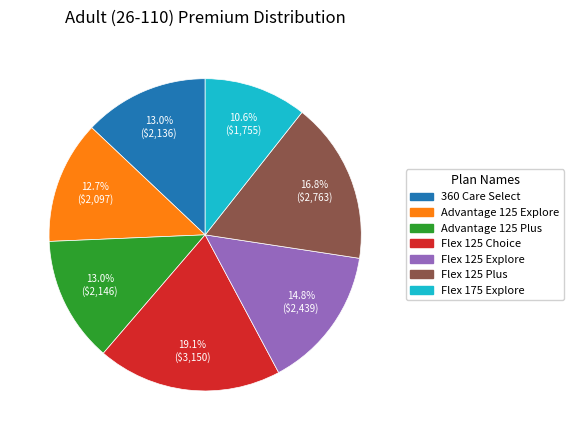

Which slice is the largest?

Flex 125 Choice